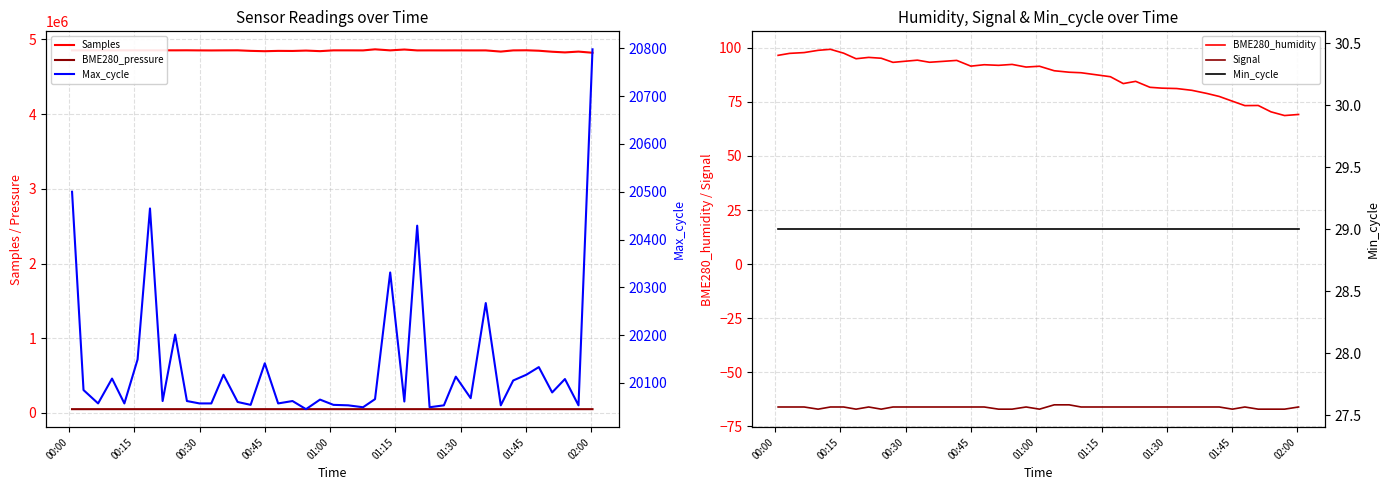

What is the greatest value displayed?

4865801.0